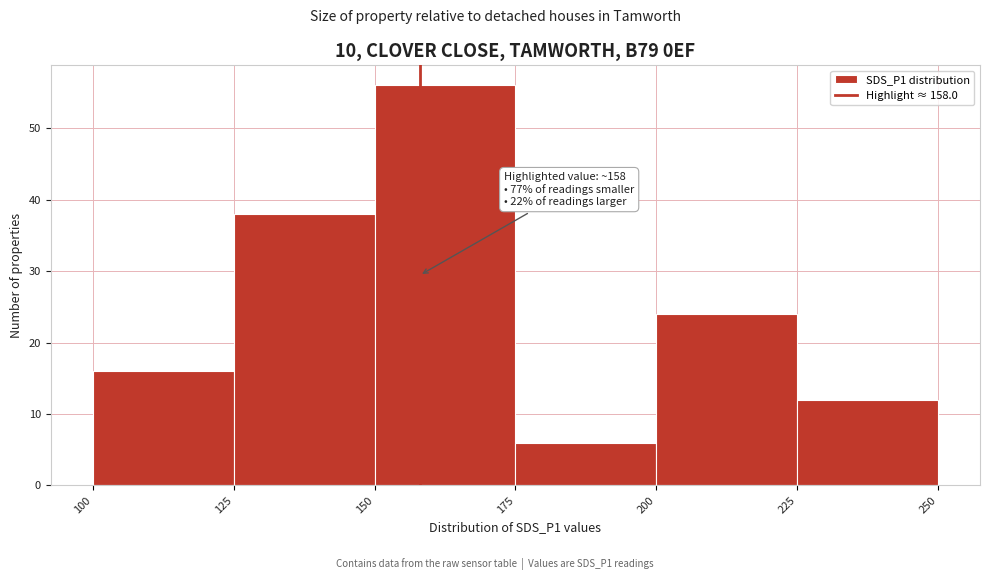

Which range on the x-axis has the tallest bar?

150 to 175